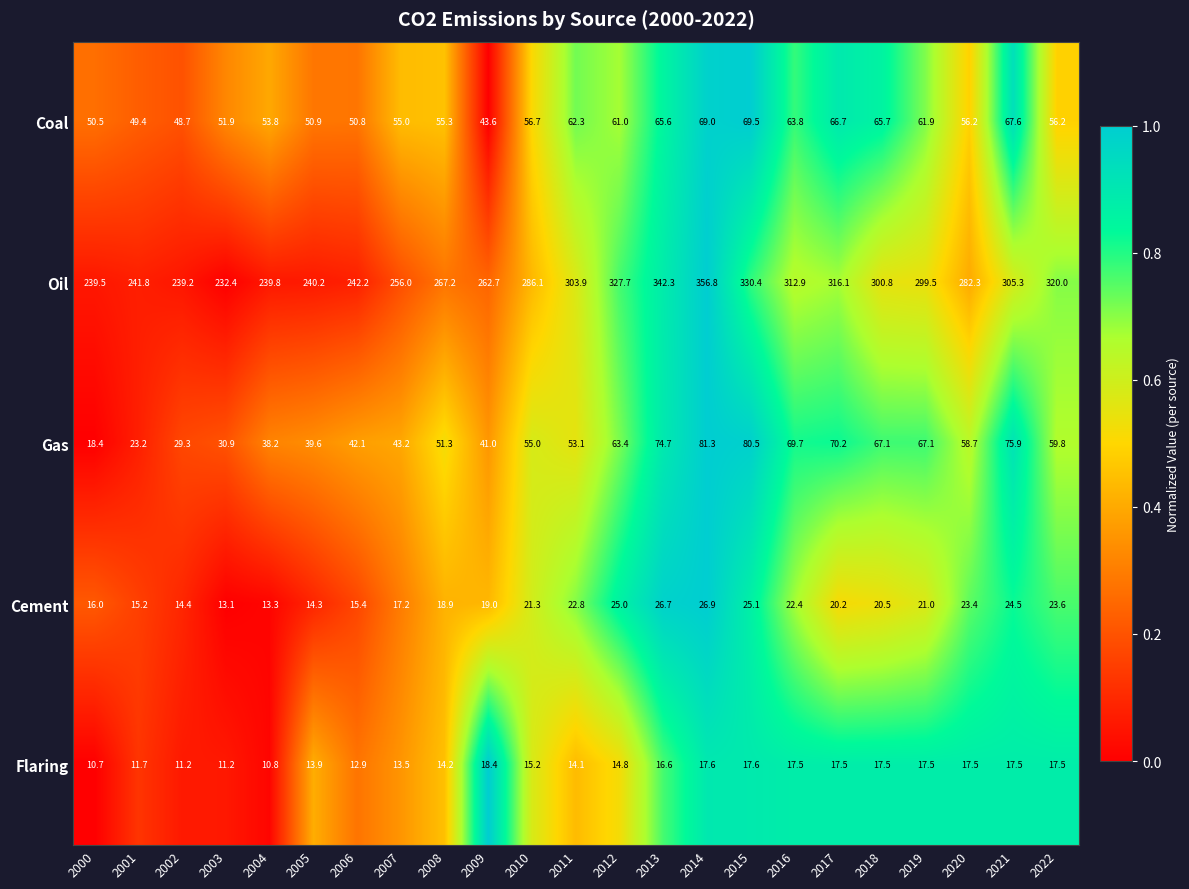

What is the difference between the Cement values at 2017 and 2008?

1.3